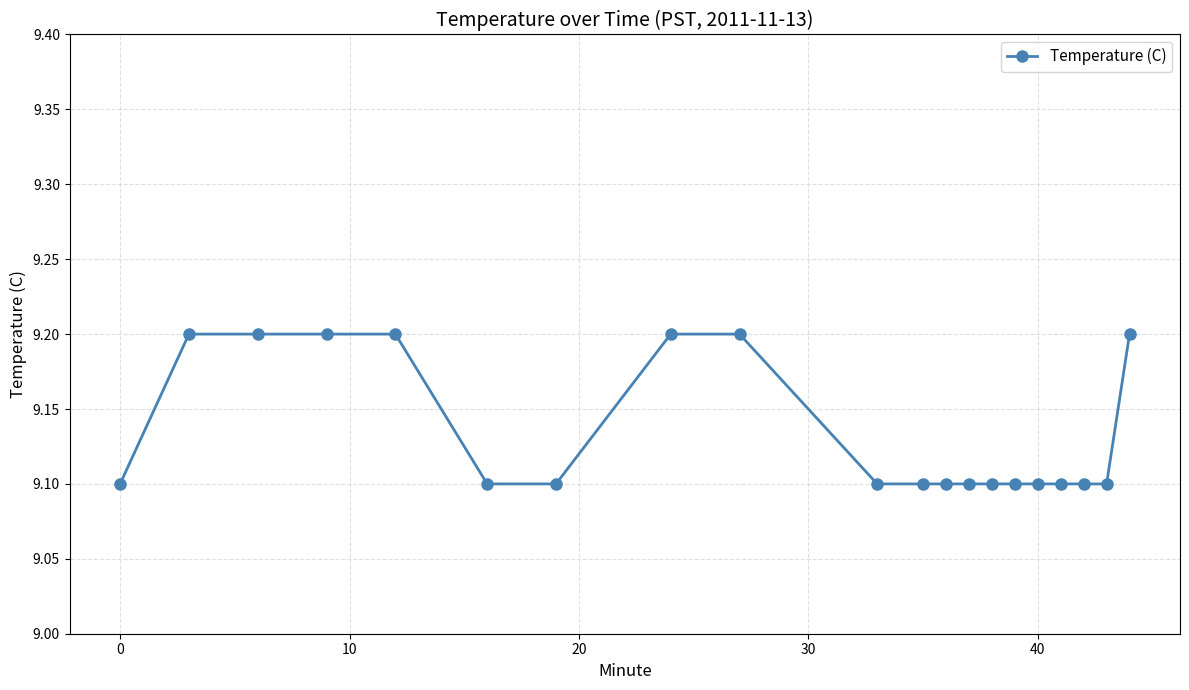

Count the values in the range 9 to 10.

20